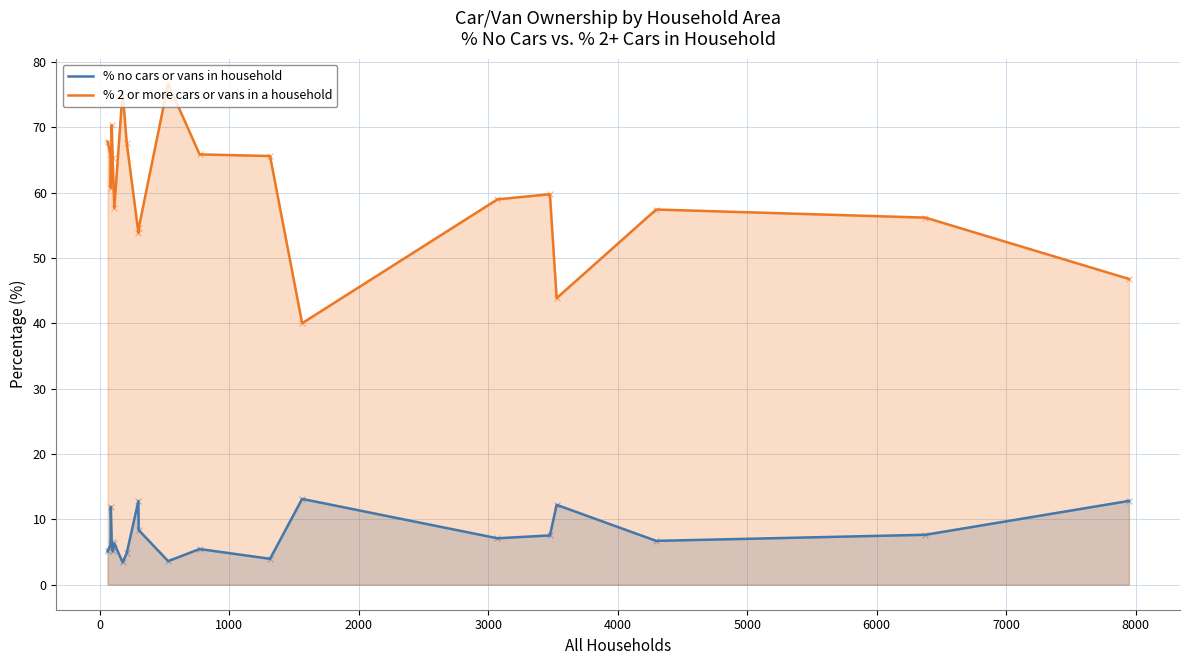

Which series has the widest spread of Y values?

% 2 or more cars or vans in a household